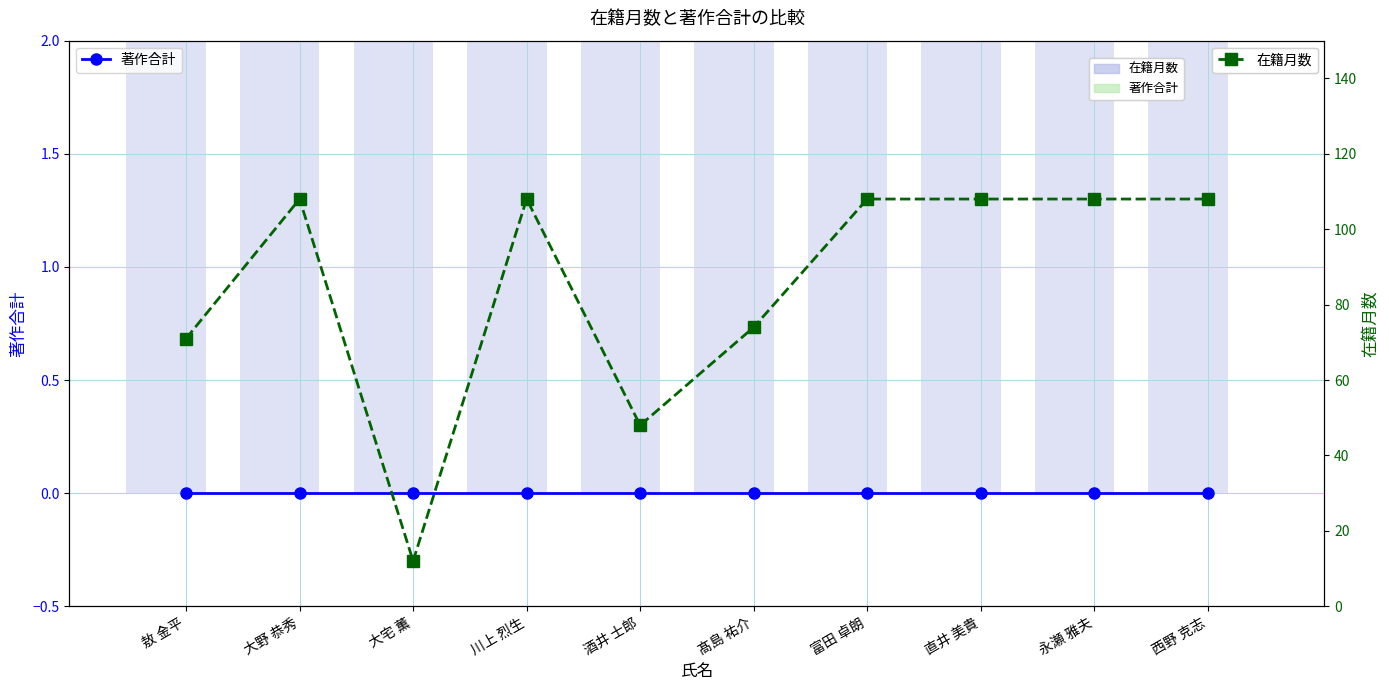

Which label corresponds to the smallest value in the chart?

敖 金平